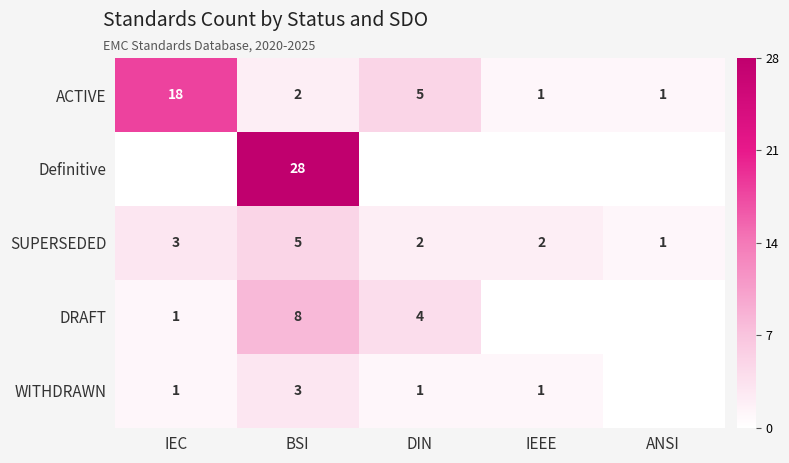

Is it true that SUPERSEDED equals 3 at IEC?

True